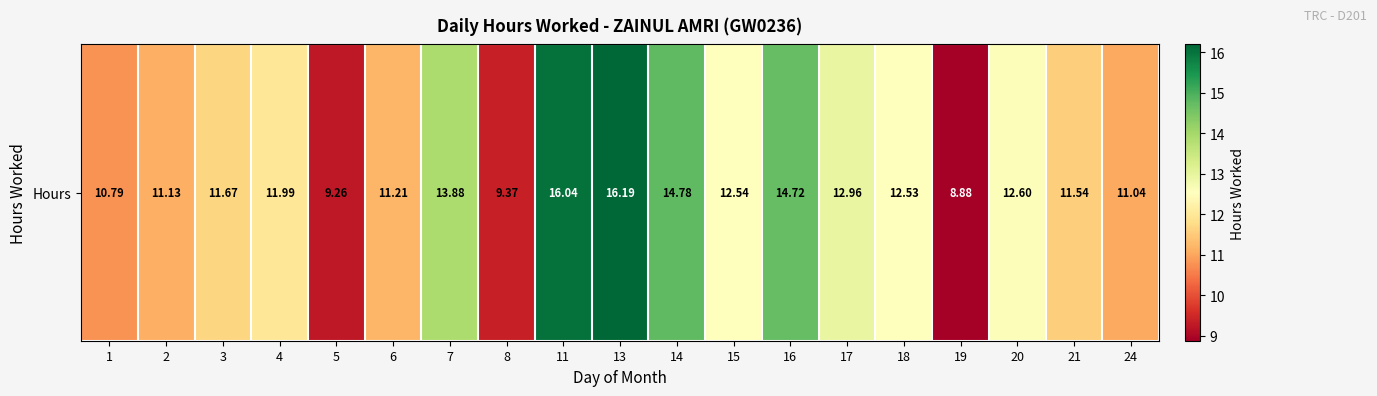

What is the minimum value shown in the chart?

8.9